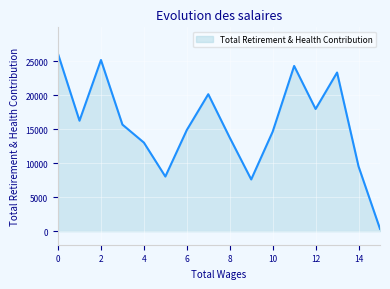

How many interior local valleys (lower than both neighbors) does the data have?

4